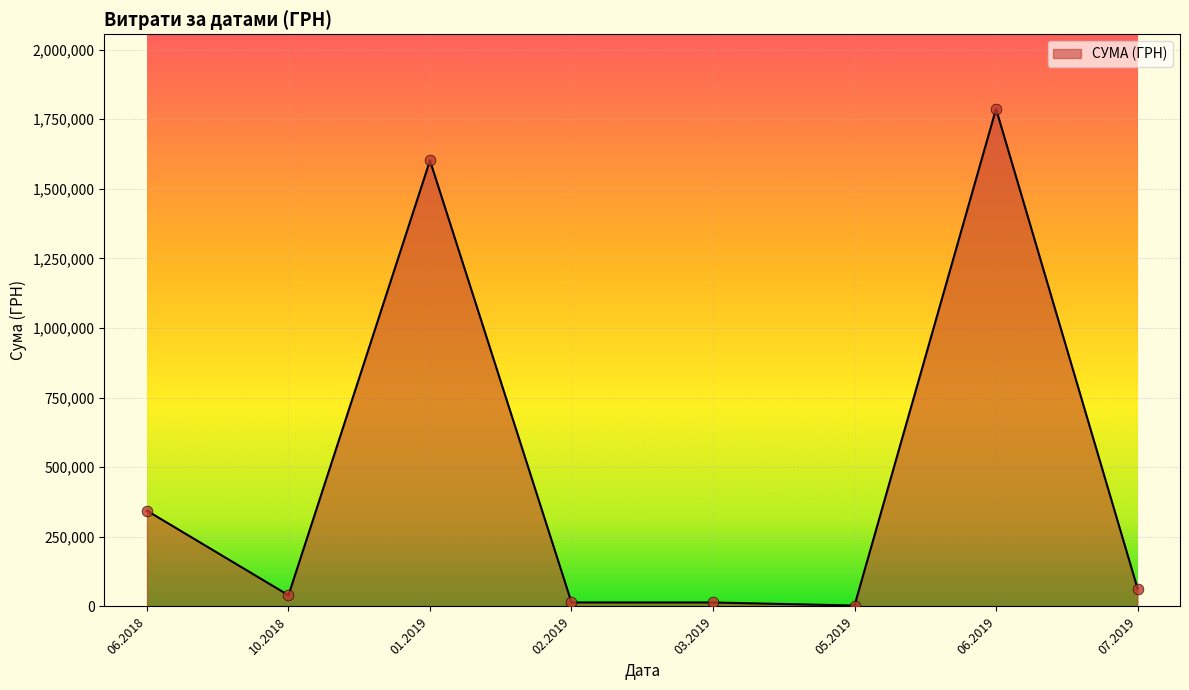

Which has a higher value, 01.2019 or 06.2018?

01.2019